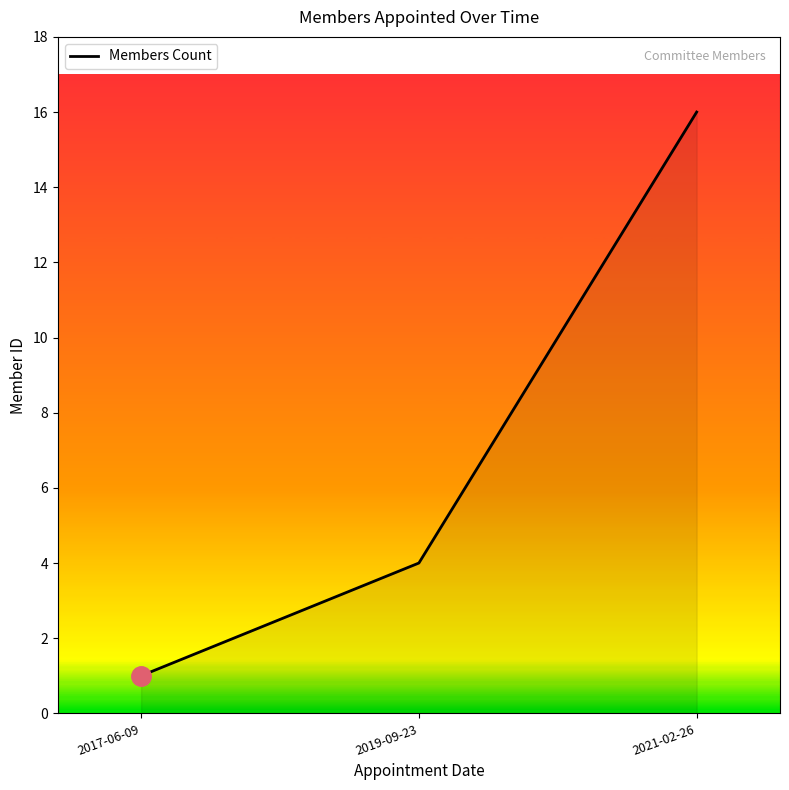

The value at 2019-09-23 is 7. True or false?

False